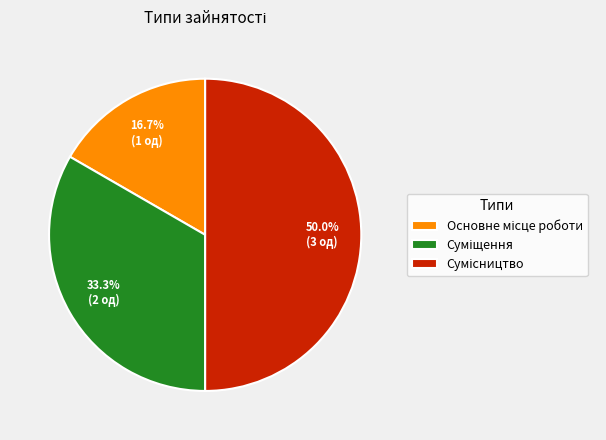

Which slice is the largest?

Сумісництво